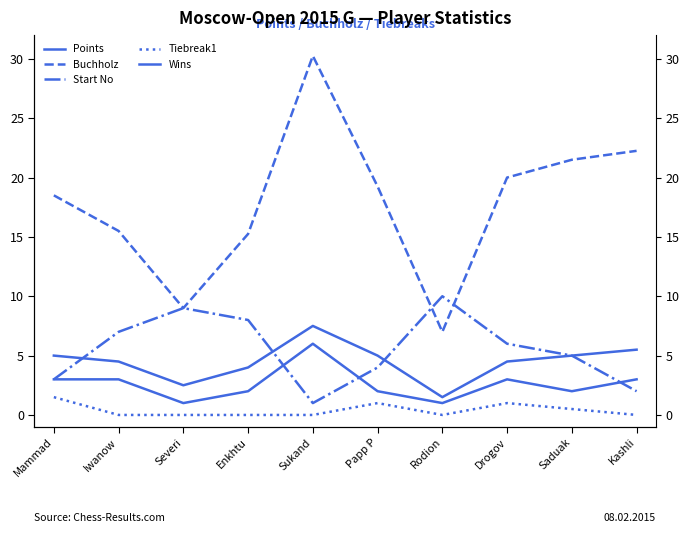

How many values in the Points series are below 5?

5